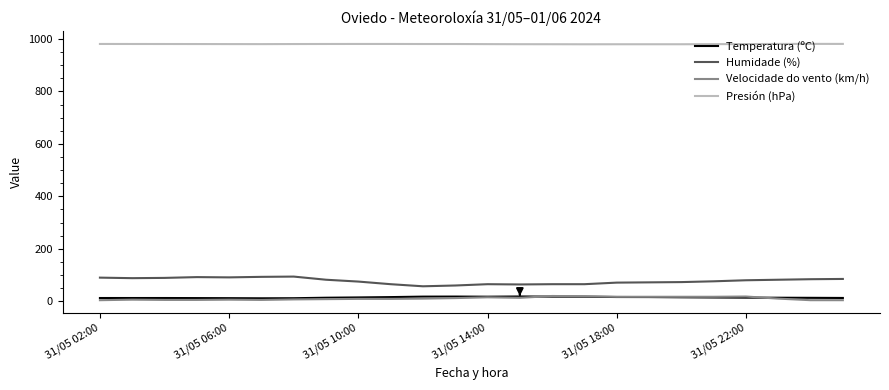

Which series has the largest range (max minus min)?

Humidade (%)